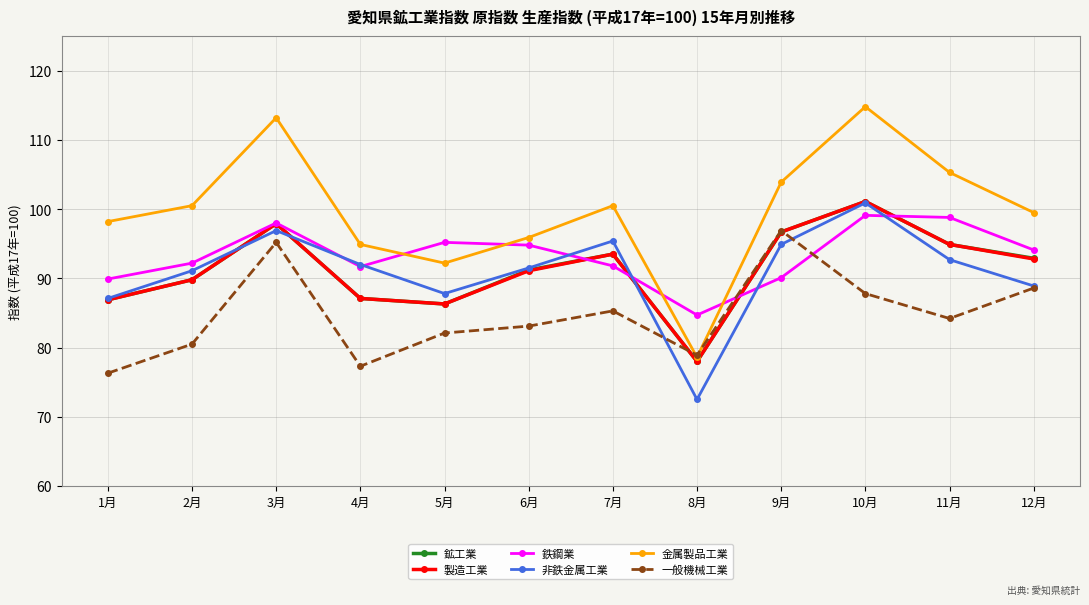

True or false: 金属製品工業 has a value of 54.3 at 9月.

False